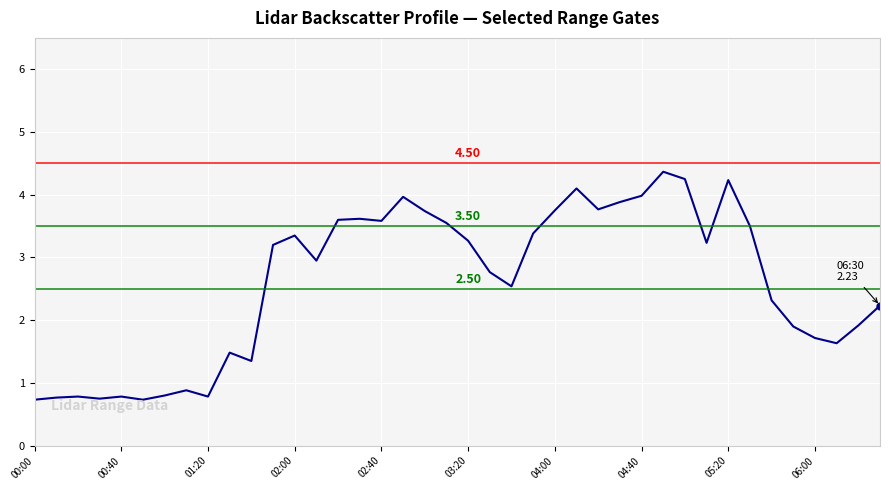

Does the chart have visible grid lines?

Yes